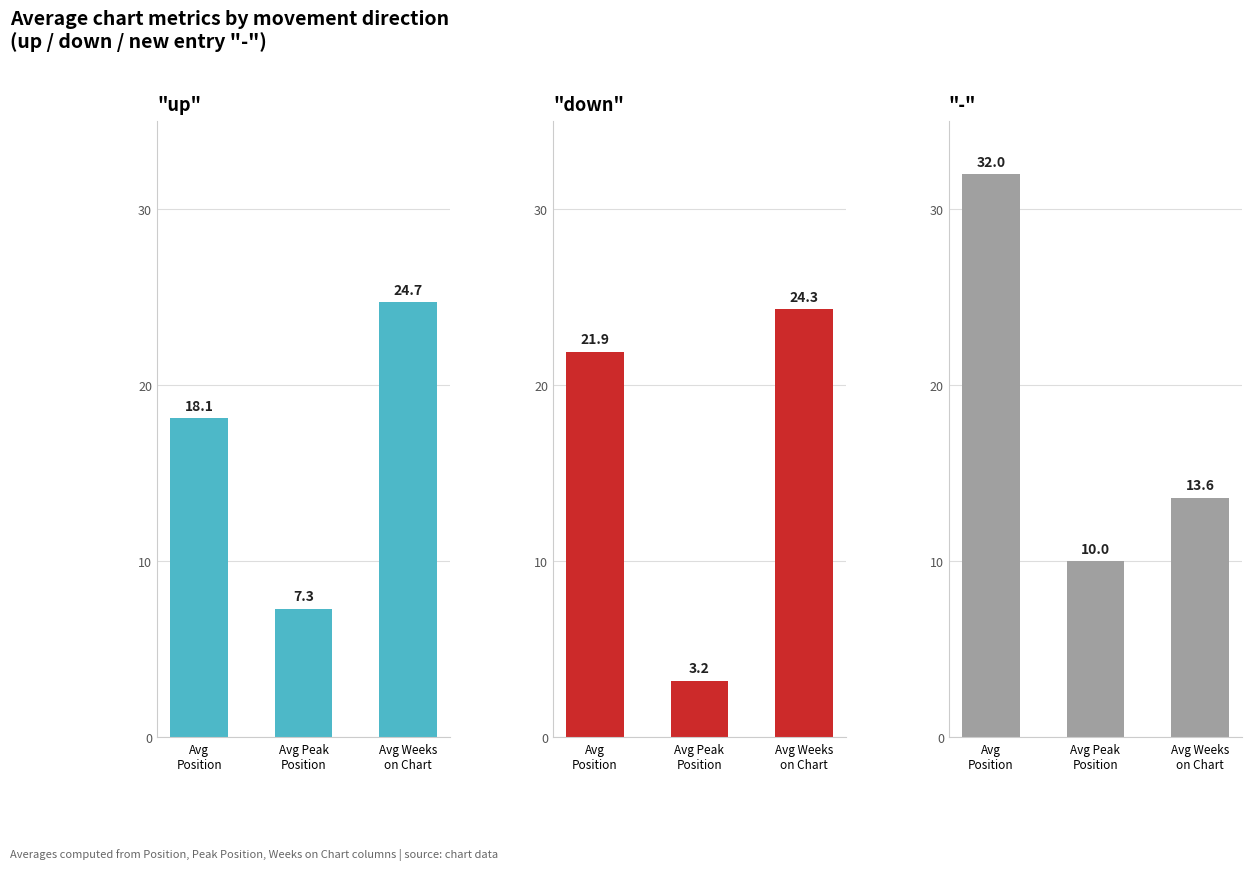

At which category is the sum across all series the highest?

Avg Weeks
on Chart